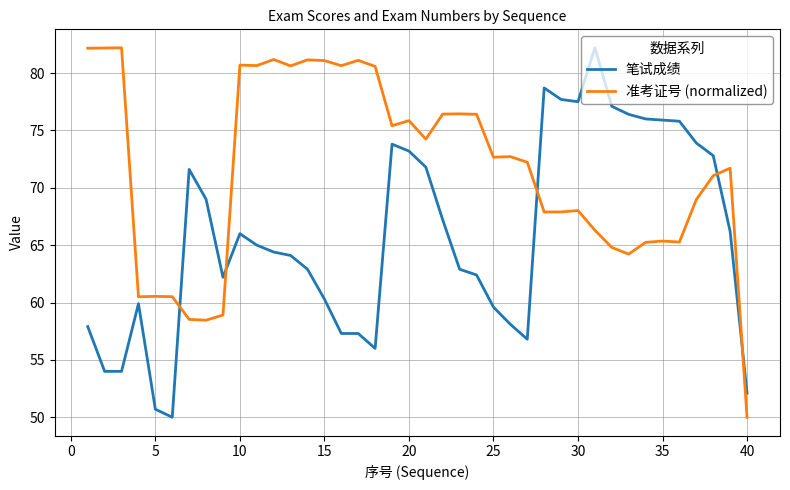

Which series has the largest total across all categories?

准考证号 (normalized)